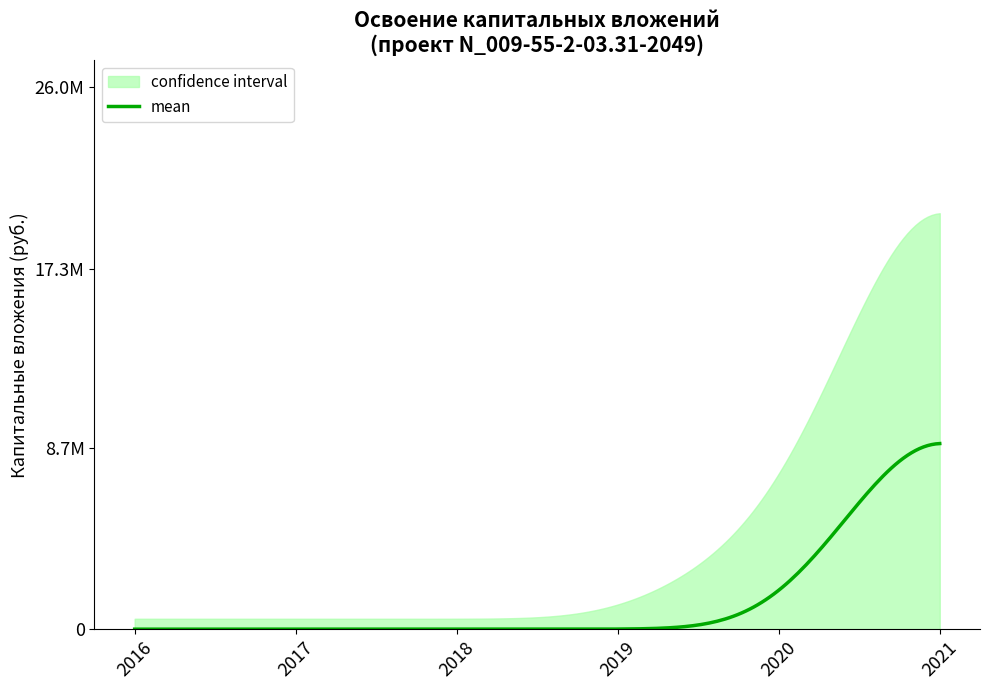

Is this an area chart (filled region under the line)?

No